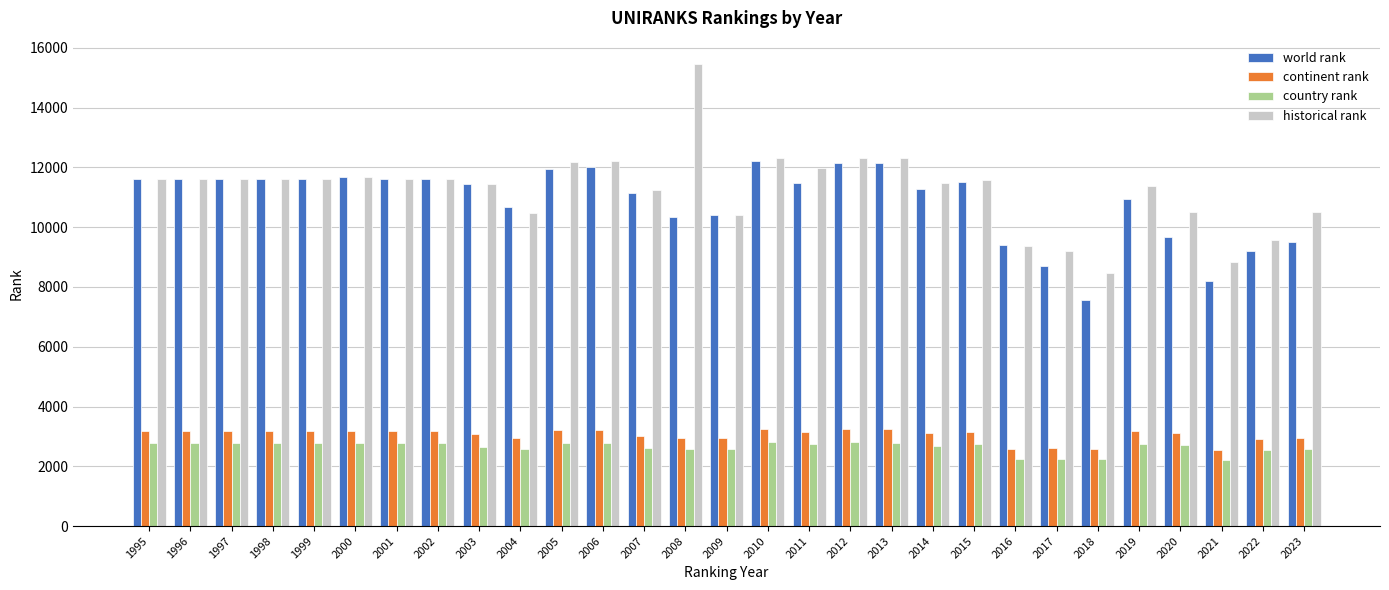

Is the value of country rank at 2016 greater than the value of world rank at 2013?

No